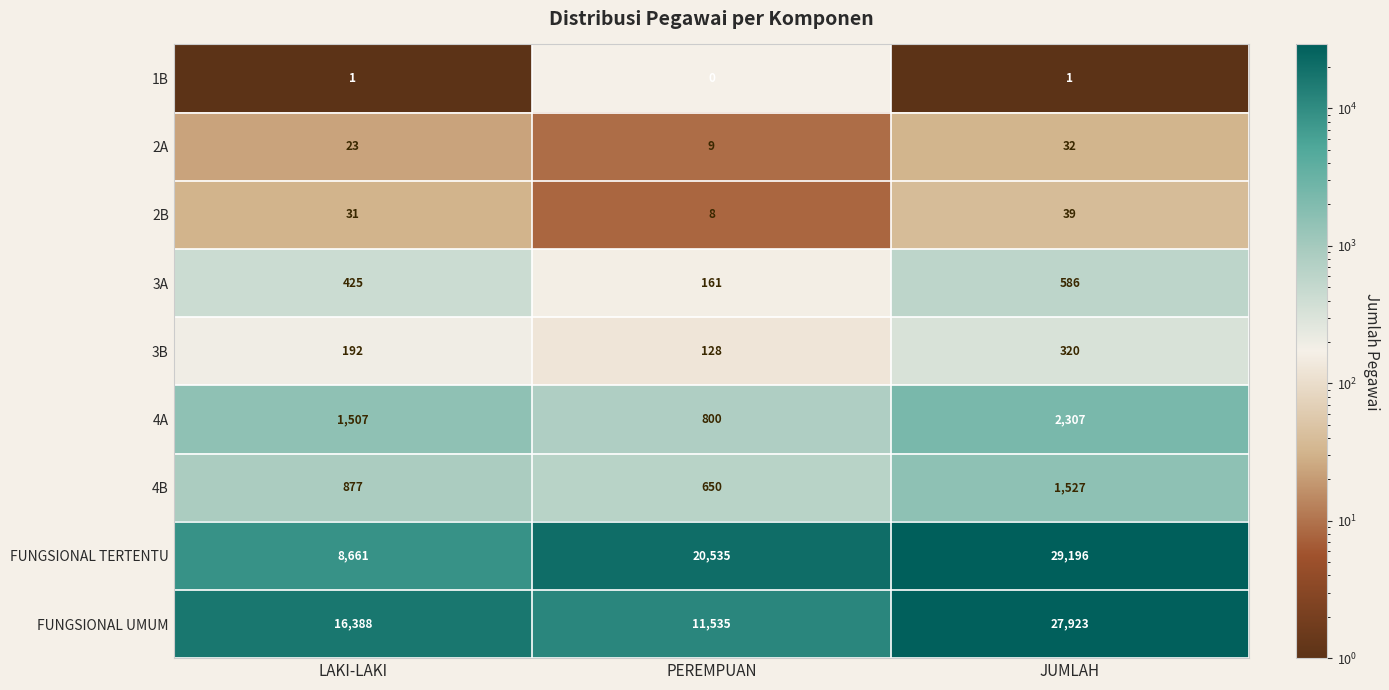

Which series has the largest range (max minus min)?

FUNGSIONAL TERTENTU